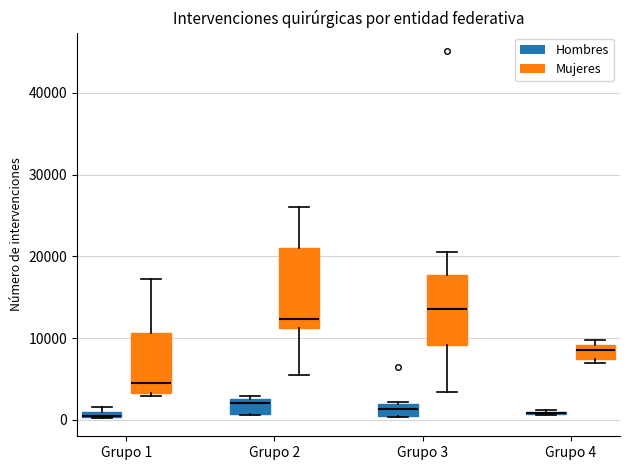

Where is the lower edge of the box for Grupo 3 (Hombres) on the y-axis? The values are not printed on the chart, so give them approximately, as read against the axis.

0